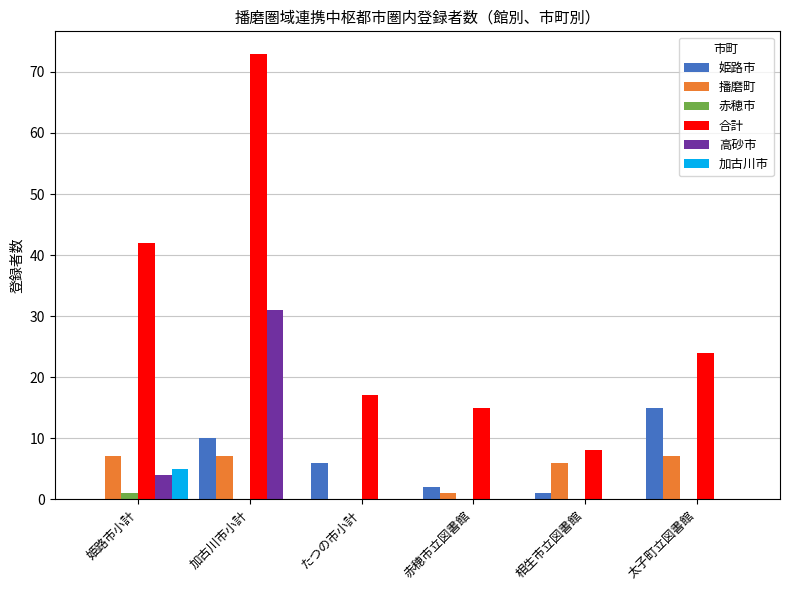

What are all the series names shown in the legend?

姫路市, 播磨町, 赤穂市, 合計, 高砂市, 加古川市